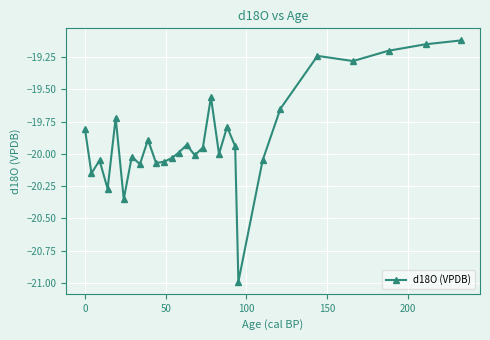

True or false: the data has more than 0 interior local peaks.

True